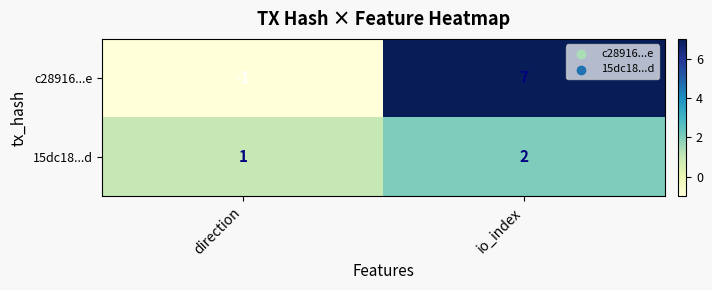

What is the difference between the c28916...e values at direction and io_index?

8